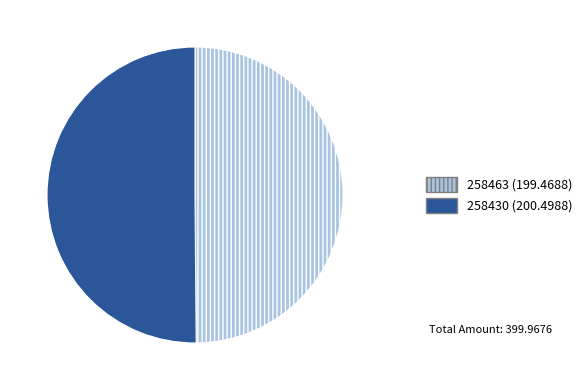

Approximately how many times larger is the value at 258463 (199.4688) compared to 258430 (200.4988)?

1.0